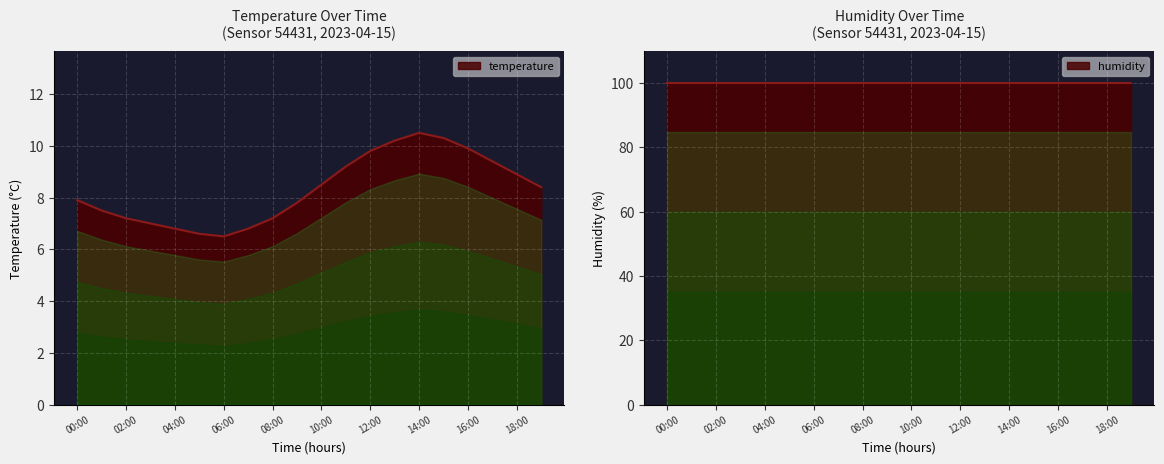

True or false: the data shows 4.2 at 03:00.

False